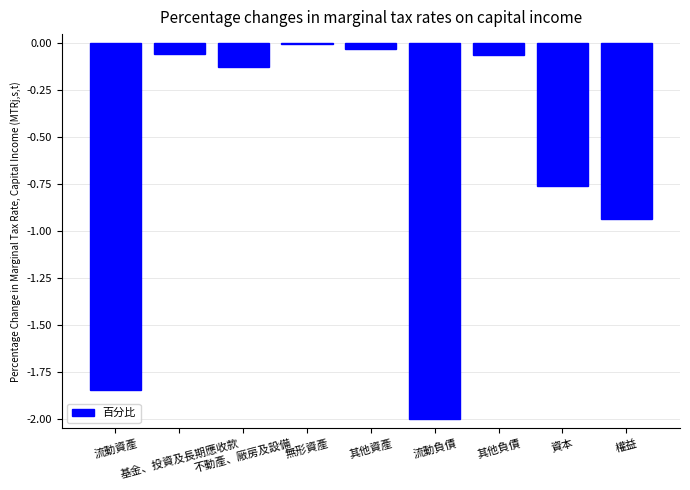

What is the sum of all values?

-5.8